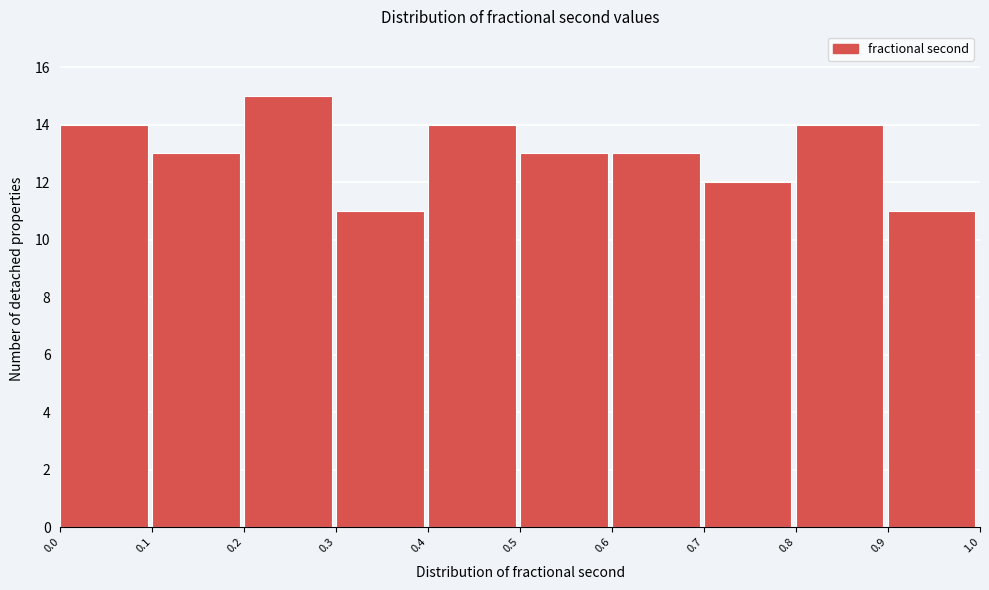

Reading left to right, transcribe this chart: for each bar, give the range it covers on the x-axis and its height. The values are not printed on the chart, so give them approximately, as read against the axis.

0.0 to 0.1: 14
0.1 to 0.2: 13
0.2 to 0.3: 15
0.3 to 0.4: 11
0.4 to 0.5: 14
0.5 to 0.6: 13
0.6 to 0.7: 13
0.7 to 0.8: 12
0.8 to 0.9: 14
0.9 to 1.0: 11